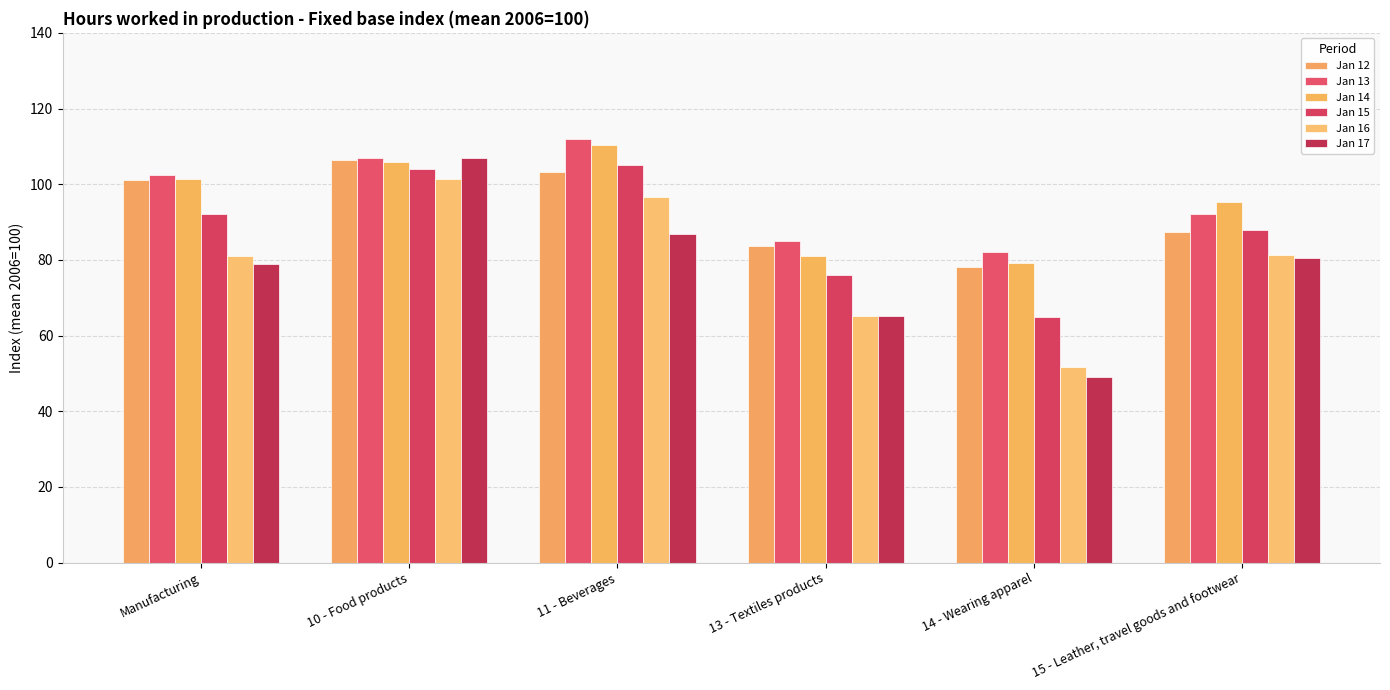

Reading left to right, what are all the values shown in this chart?

Jan 12: Manufacturing=101.0	10 - Food products=106.5	11 - Beverages=103.1	13 - Textiles products=83.7	14 - Wearing apparel=78.0	15 - Leather, travel goods and footwear=87.4
Jan 13: Manufacturing=102.4	10 - Food products=107.0	11 - Beverages=111.9	13 - Textiles products=85.1	14 - Wearing apparel=82.0	15 - Leather, travel goods and footwear=92.1
Jan 14: Manufacturing=101.4	10 - Food products=105.9	11 - Beverages=110.3	13 - Textiles products=81.0	14 - Wearing apparel=79.2	15 - Leather, travel goods and footwear=95.3
Jan 15: Manufacturing=92.2	10 - Food products=104.1	11 - Beverages=105.2	13 - Textiles products=76.0	14 - Wearing apparel=64.9	15 - Leather, travel goods and footwear=87.9
Jan 16: Manufacturing=81.0	10 - Food products=101.4	11 - Beverages=96.6	13 - Textiles products=65.1	14 - Wearing apparel=51.7	15 - Leather, travel goods and footwear=81.3
Jan 17: Manufacturing=78.9	10 - Food products=106.8	11 - Beverages=86.8	13 - Textiles products=65.1	14 - Wearing apparel=49.1	15 - Leather, travel goods and footwear=80.4